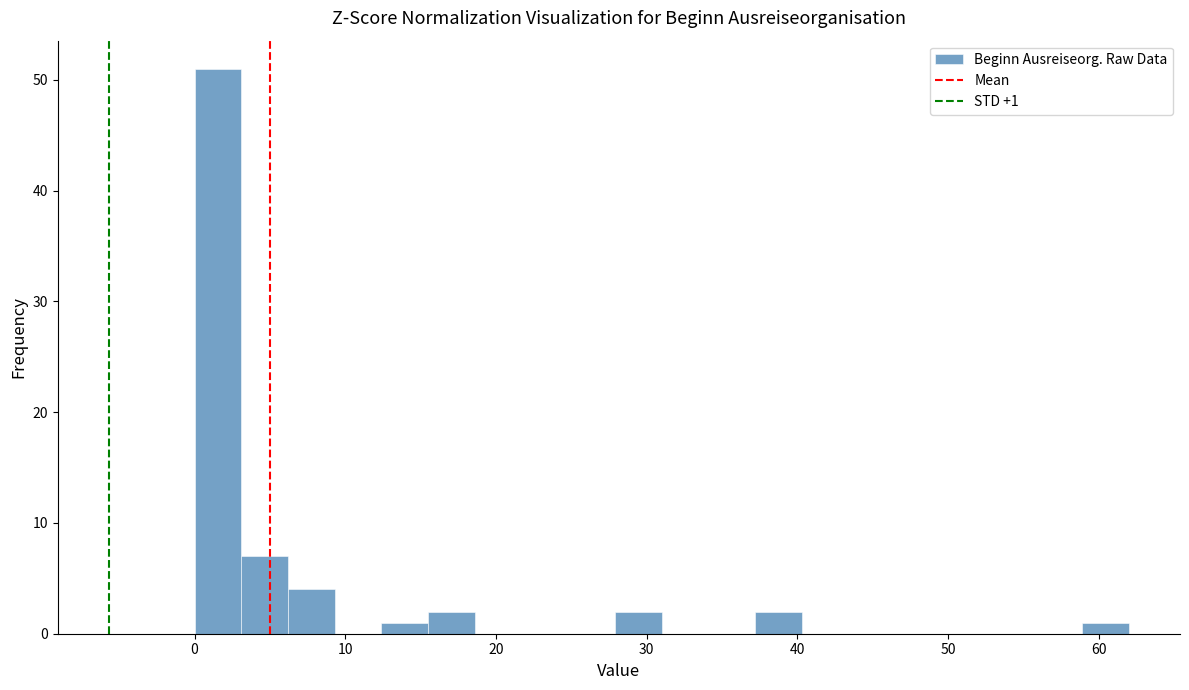

Read against the x-axis, roughly where is the centre of the tallest bar?

2